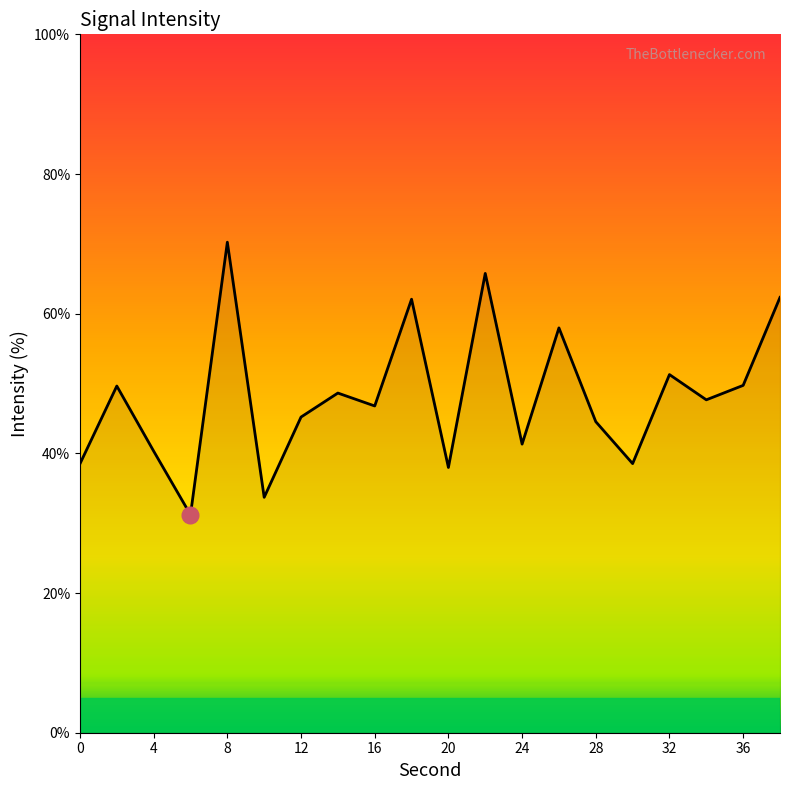

How many series are shown in this chart?

1